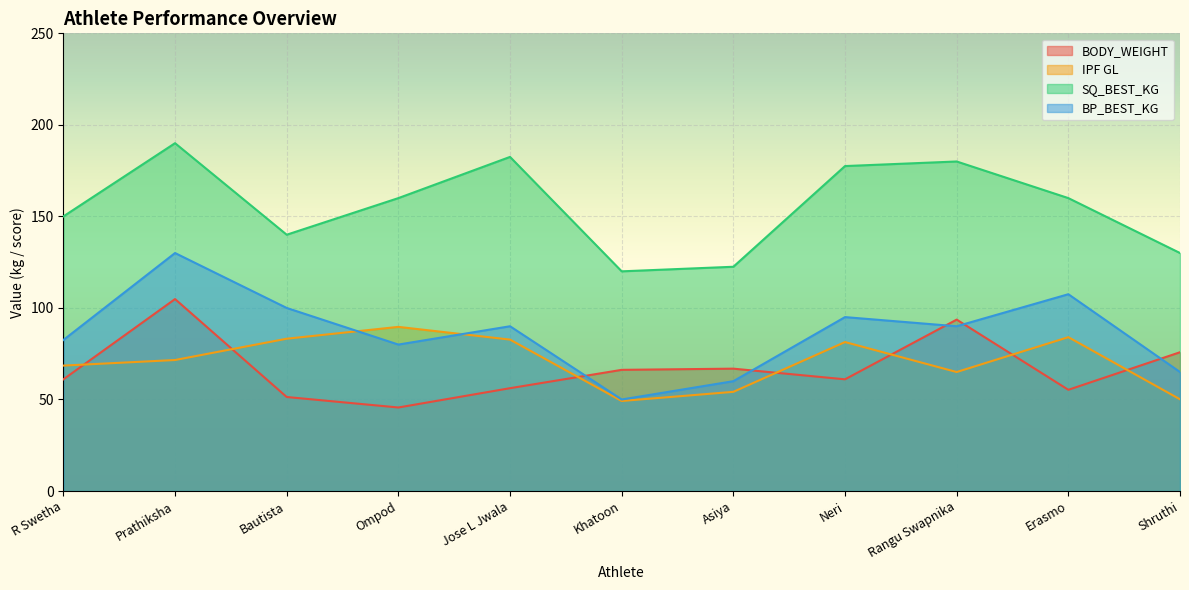

True or false: BODY_WEIGHT has more than 2 interior local peaks.

True